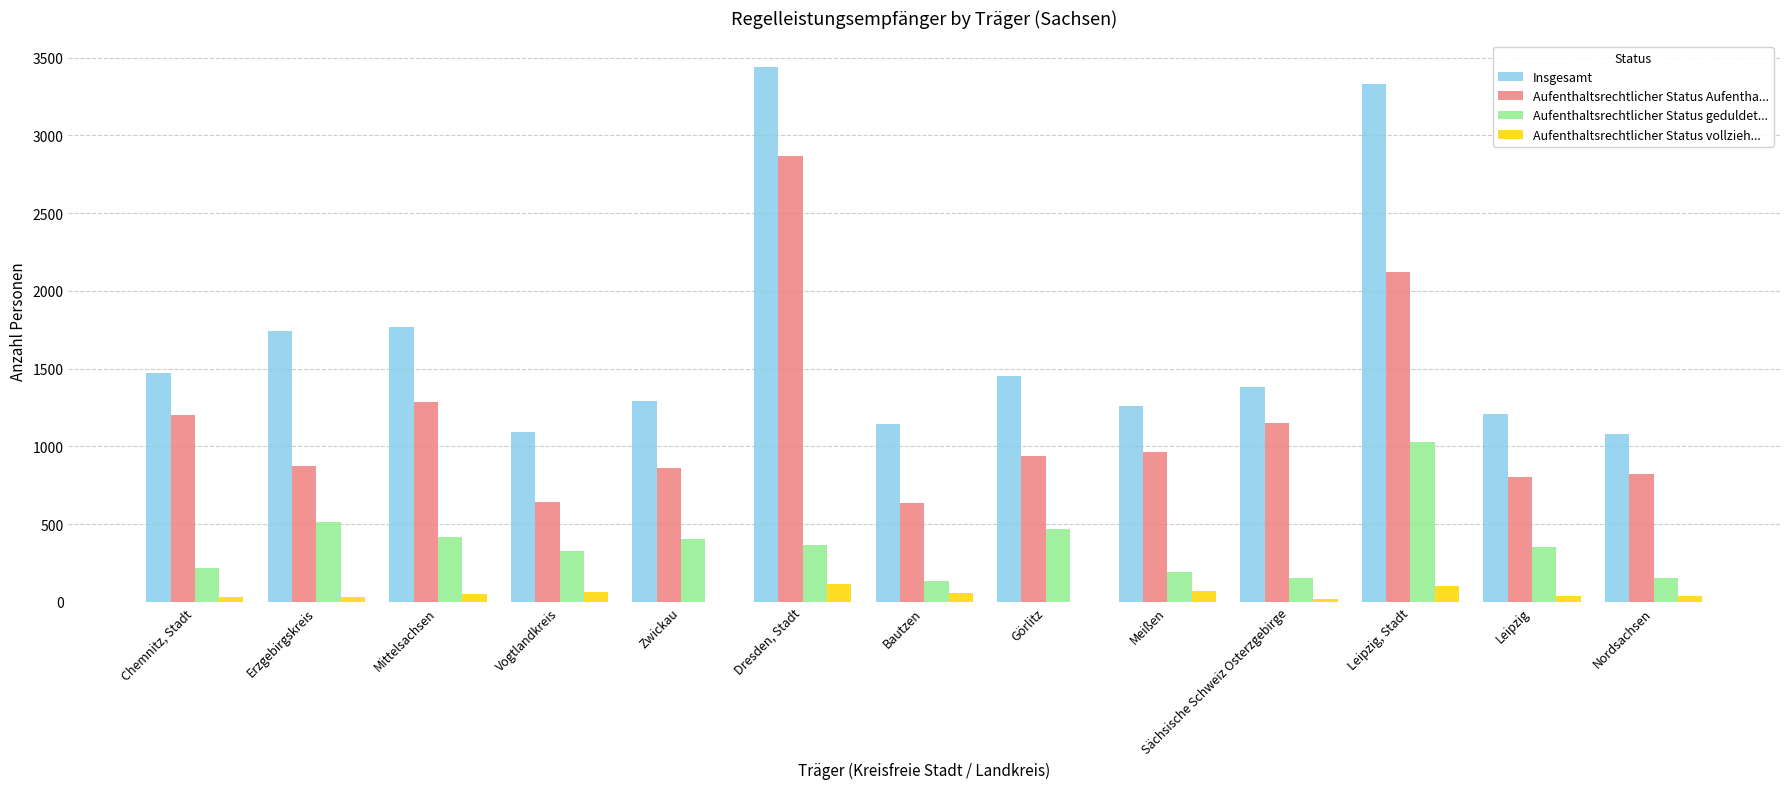

True or false: Insgesamt has a value of 1080 at Nordsachsen.

True